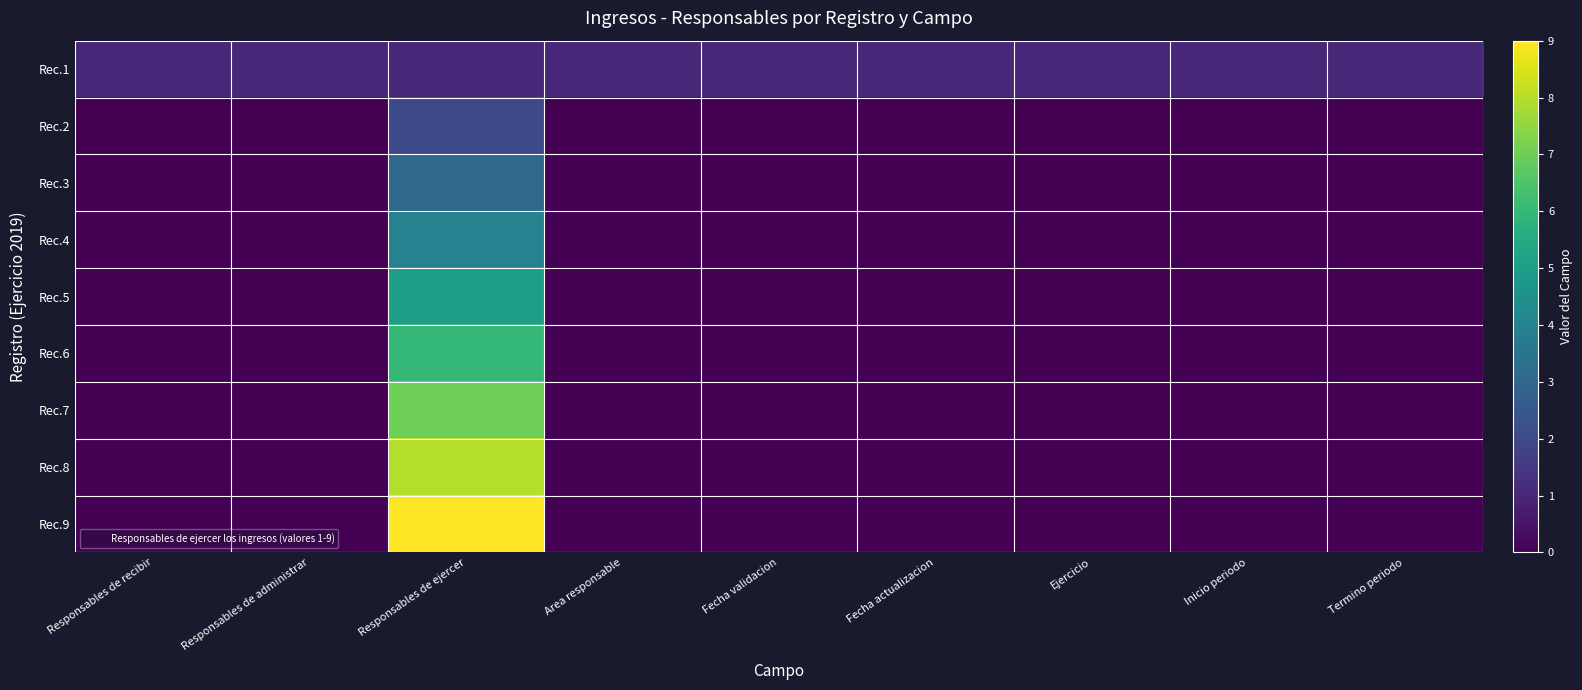

What is the greatest value displayed?

9